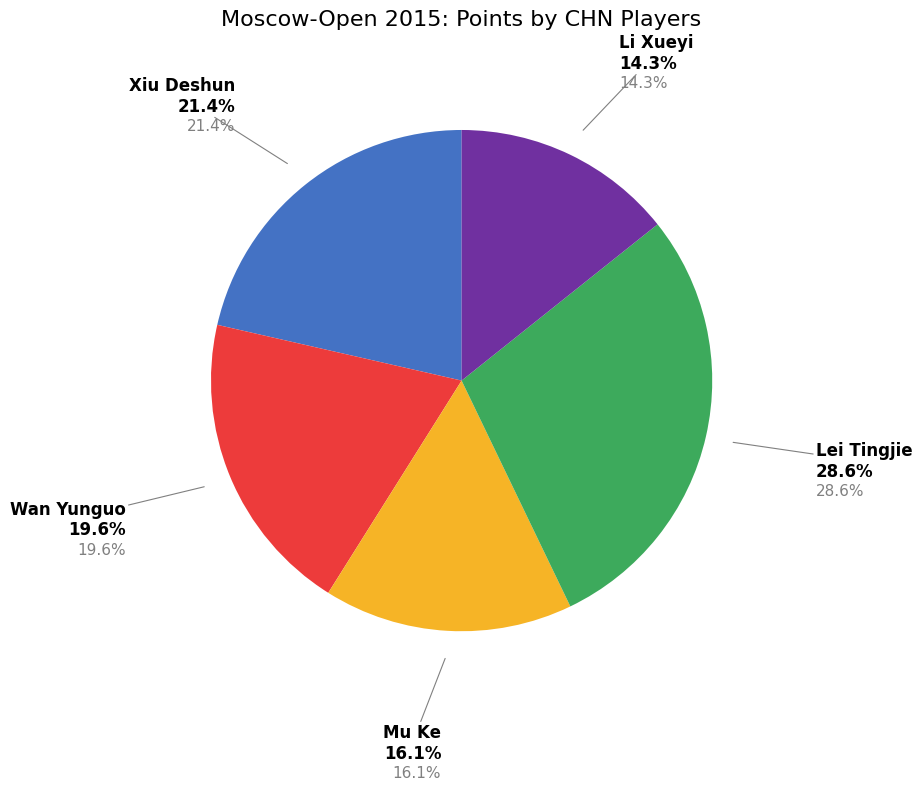

Does Wan Yunguo represent more than half of the total?

No